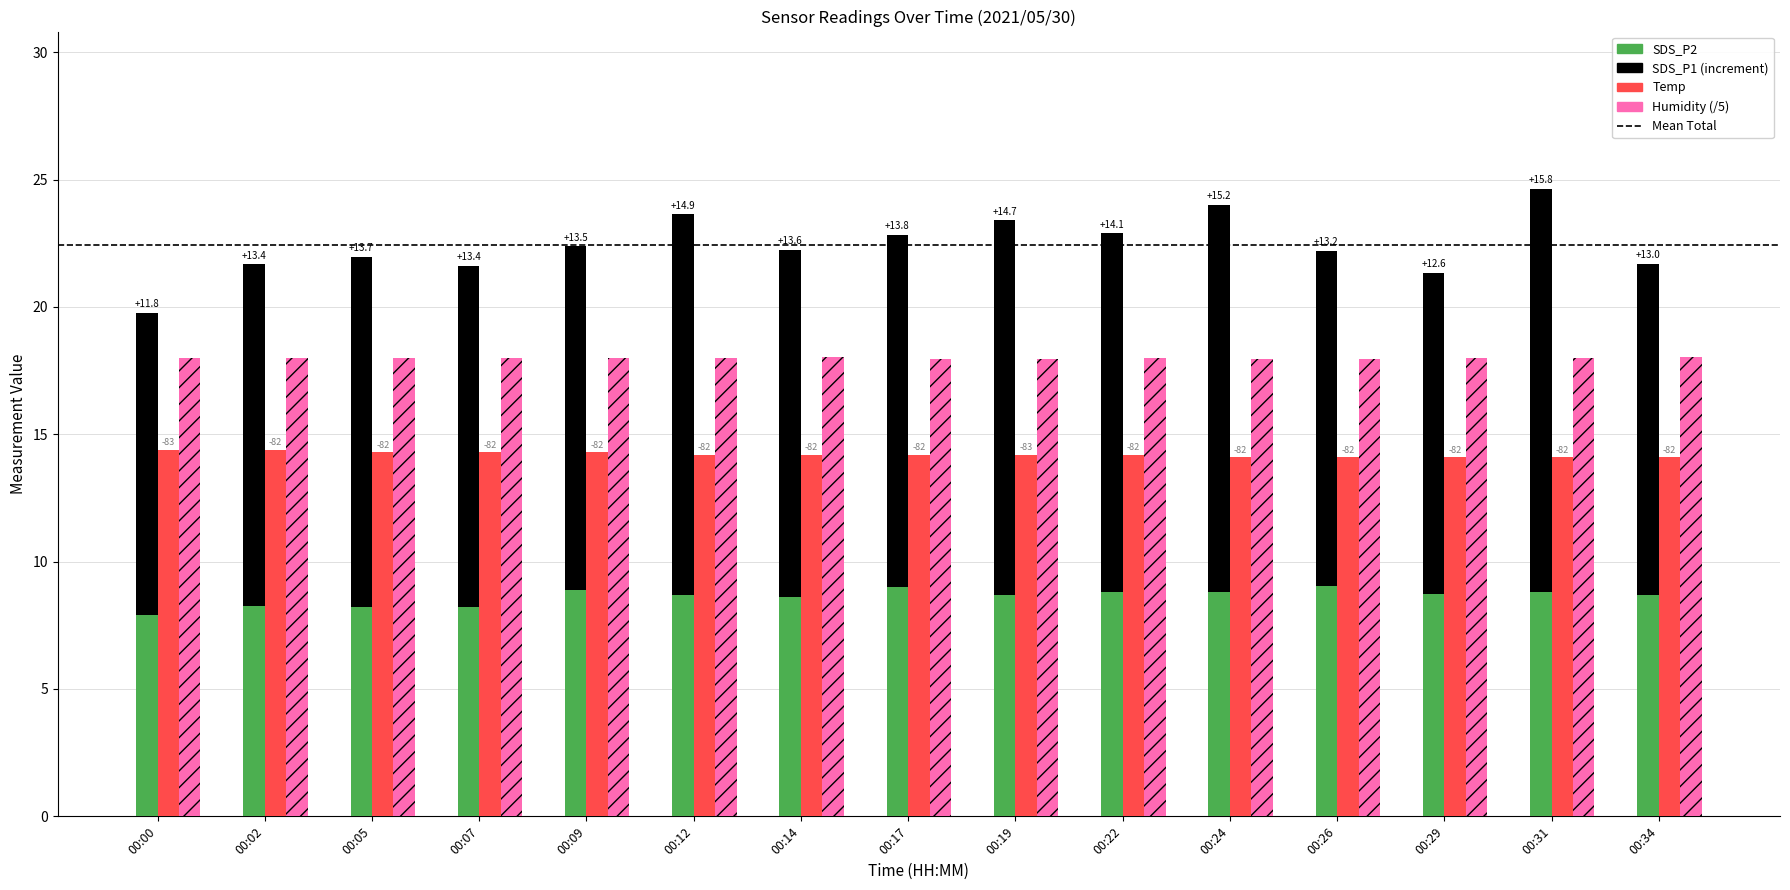

Which series has the largest range (max minus min)?

SDS_P1 (increment)